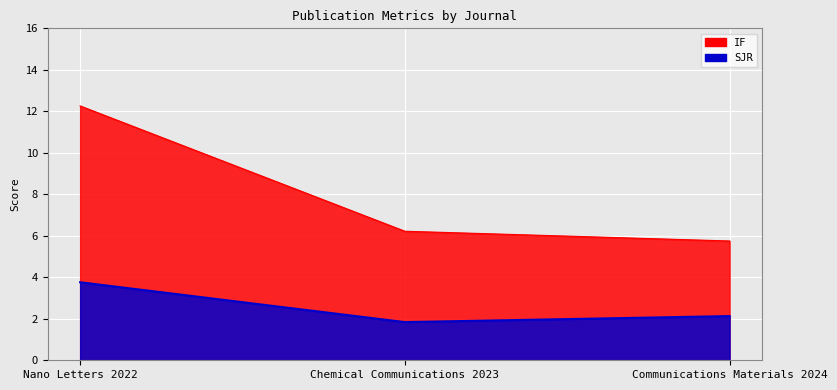

What is the difference between the SJR values at Chemical Communications 2023 and Nano Letters 2022?

1.9